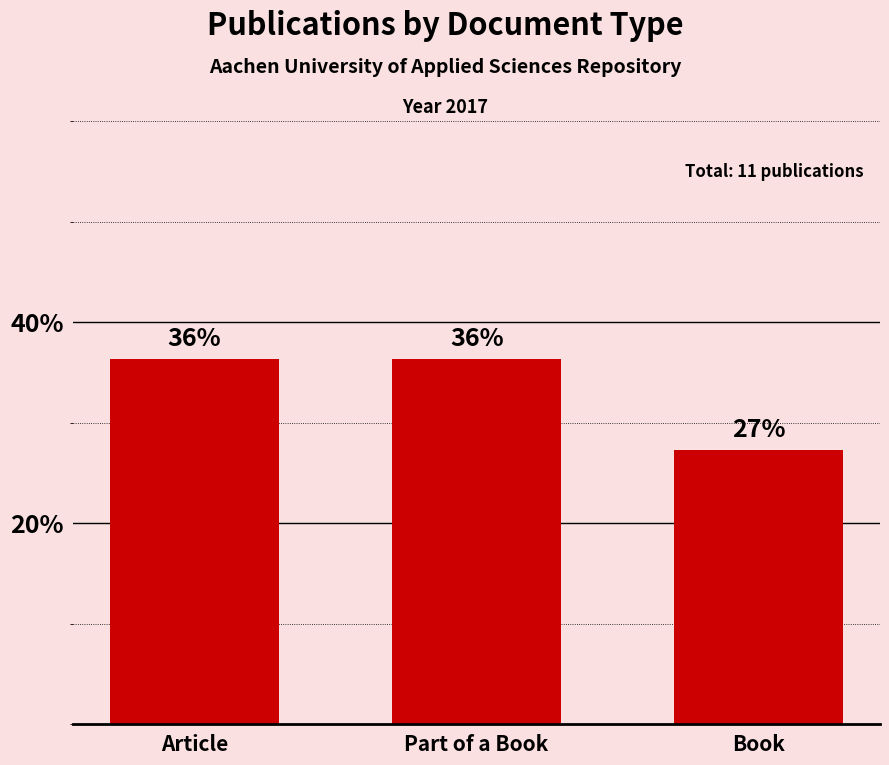

What is the minimum value shown in the chart?

27.3